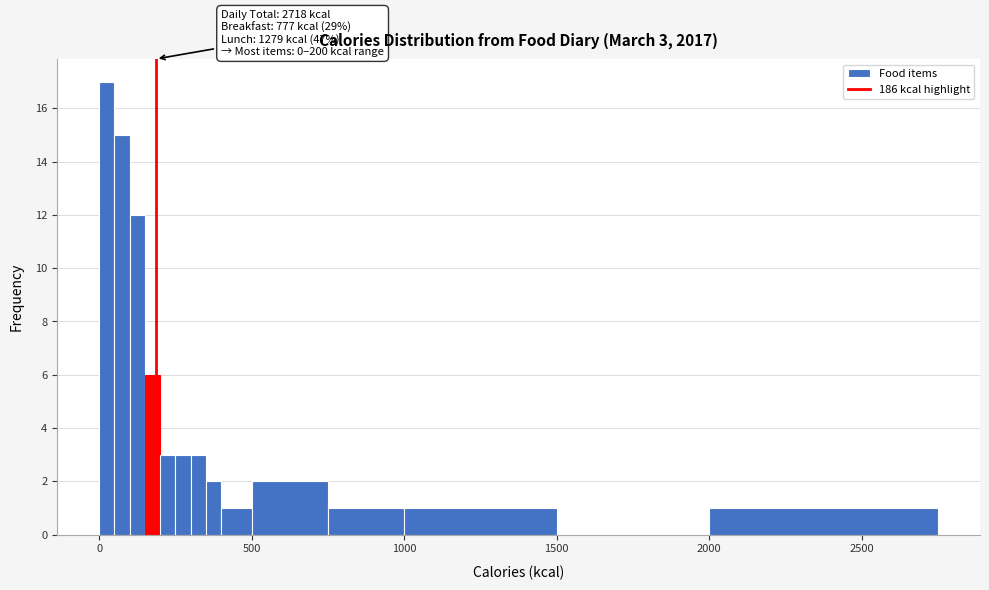

Around what value on the x-axis is the tallest bar? Give the approximate position of its centre, as read against the axis.

50